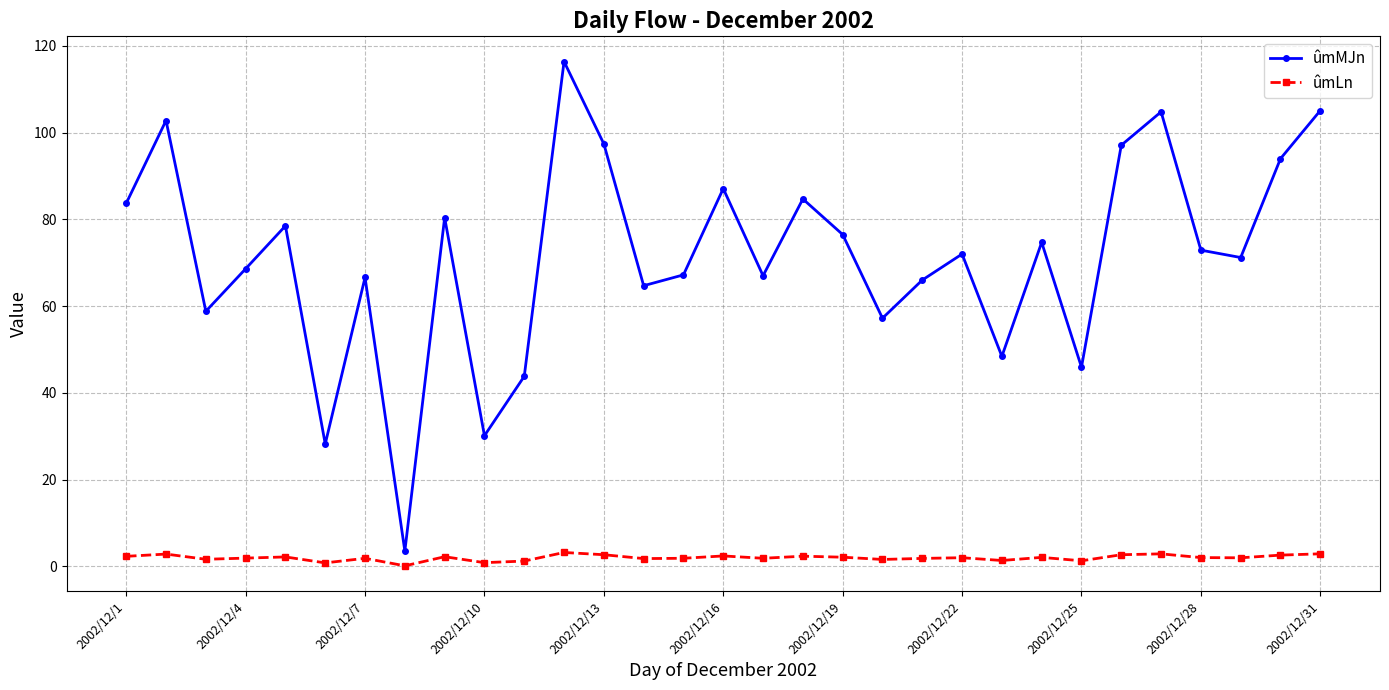

Rank the series by their average value, from lowest to highest.

ûmLn, ûmMJn